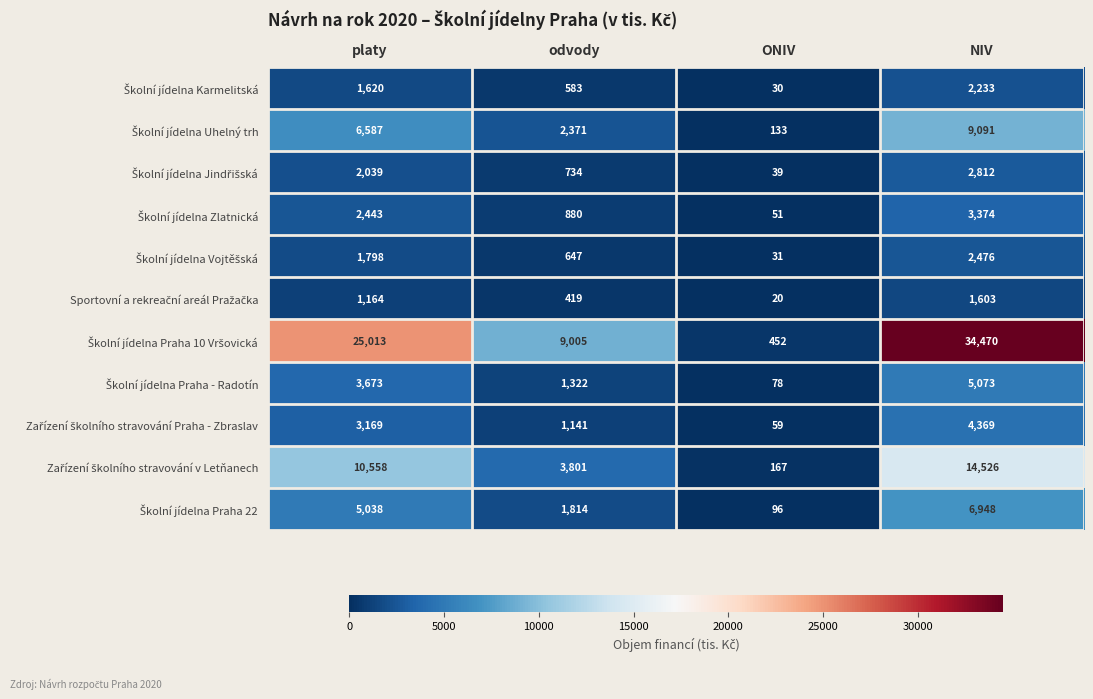

What is the difference between the highest and lowest values at NIV?

32867